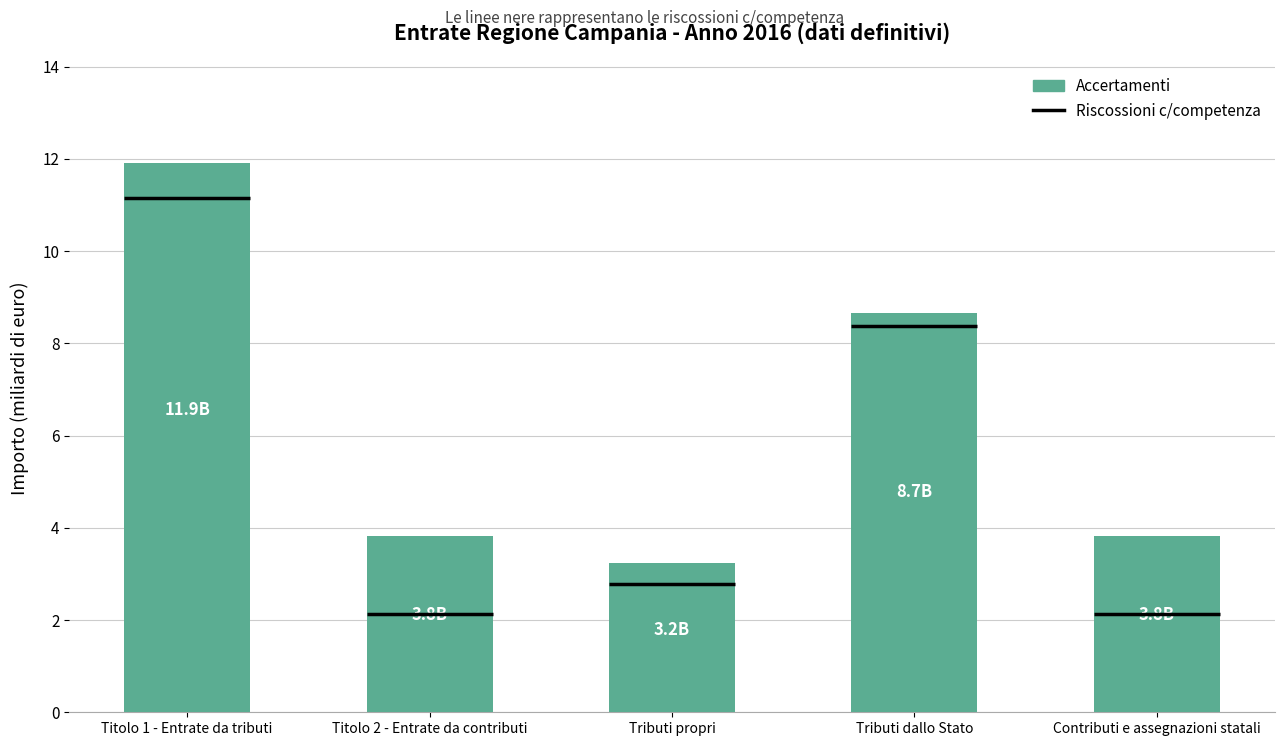

Reading left to right, list all the values displayed in this chart.

Titolo 1 - Entrate da tributi=11.9	Titolo 2 - Entrate da contributi=3.8	Tributi propri=3.2	Tributi dallo Stato=8.7	Contributi e assegnazioni statali=3.8